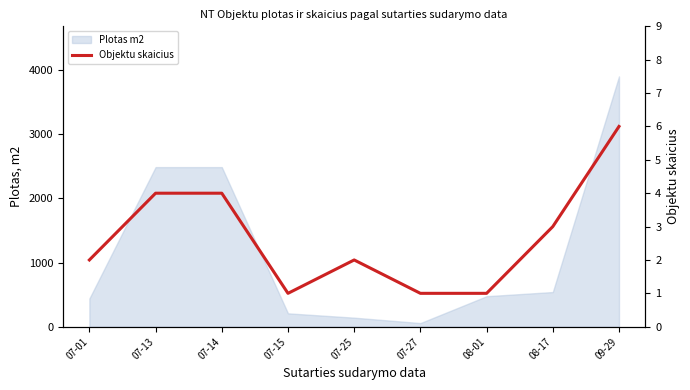

Reading right to left, extract all data points from this chart.

09-29=6	08-17=3	08-01=1	07-27=1	07-25=2	07-15=1	07-14=4	07-13=4	07-01=2